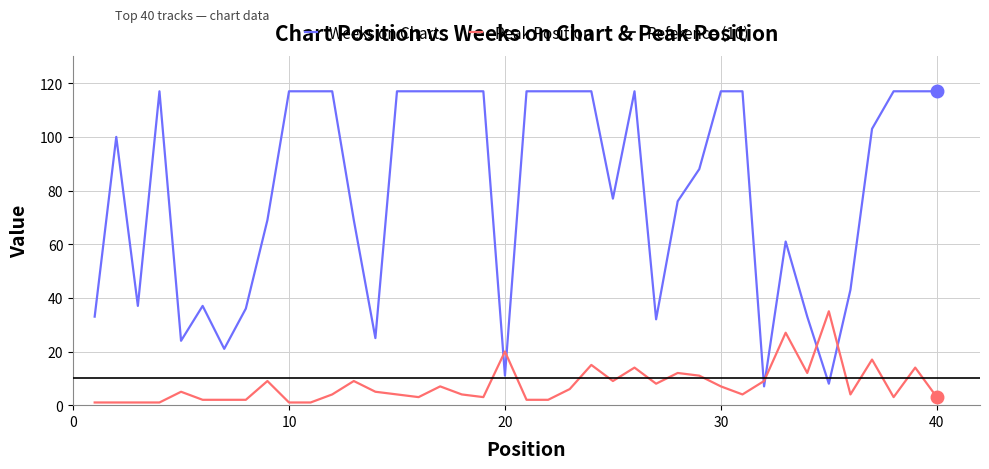

Is this an area chart (filled region under the line)?

No